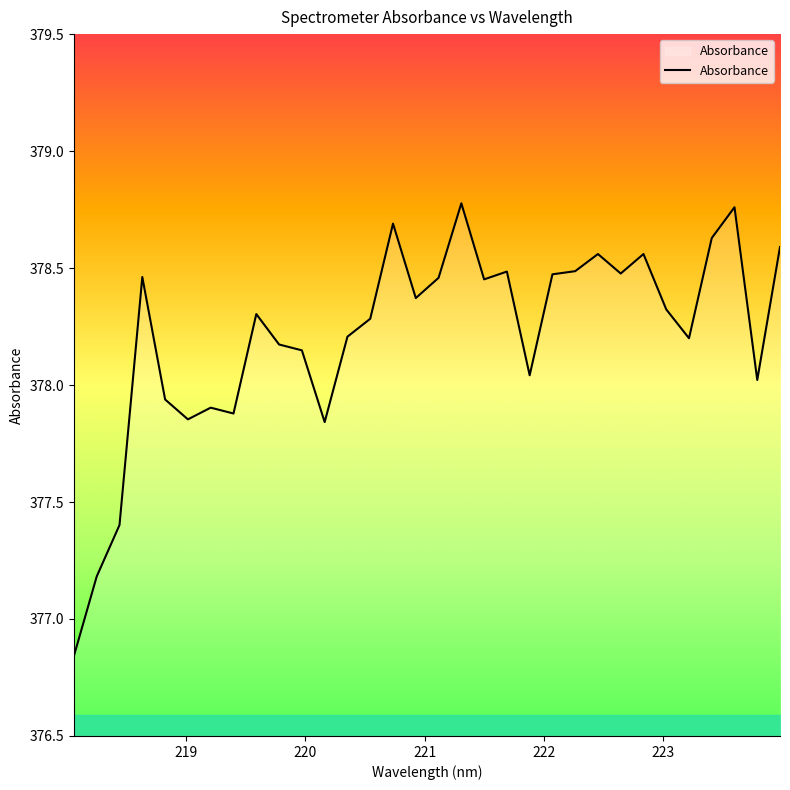

What is the difference between the maximum and minimum values?

1.9